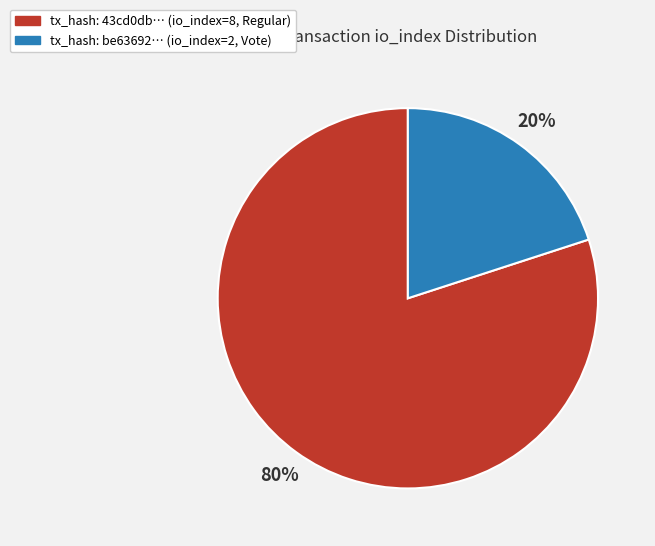

Is there a majority slice in this chart?

Yes